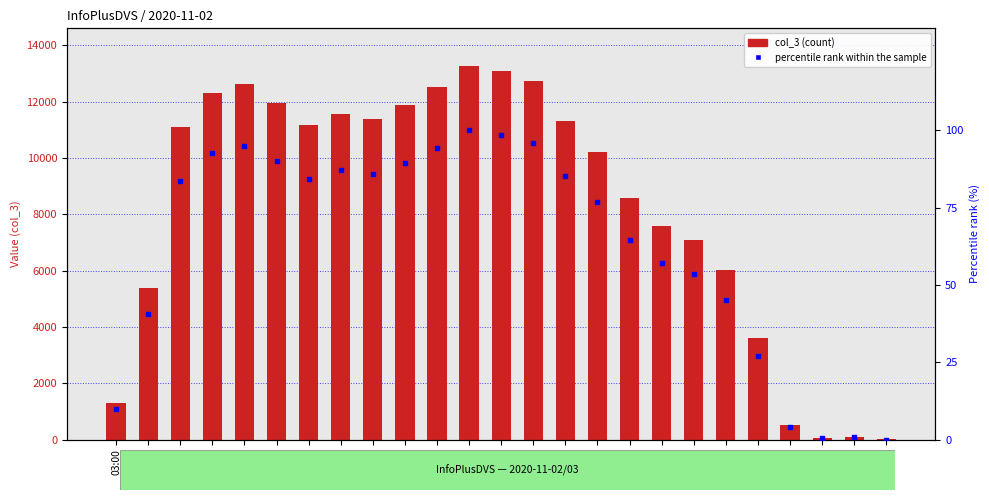

Which series reaches the maximum Y coordinate?

col_3